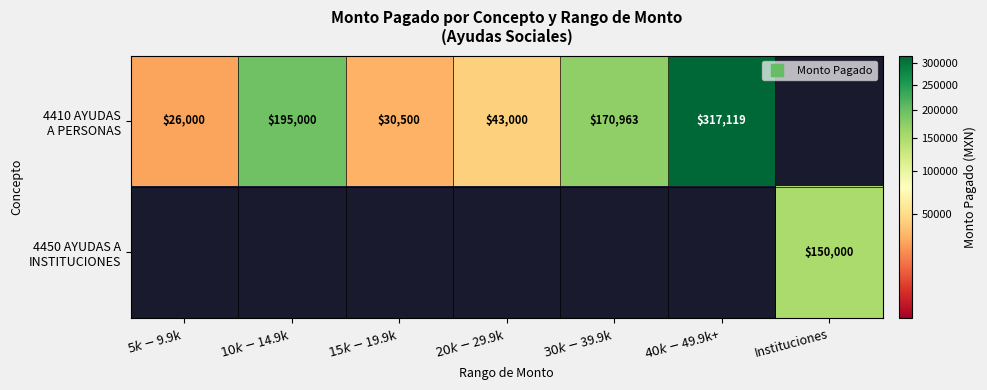

How many positive values does the 4410 AYUDAS A PERSONAS series have?

6